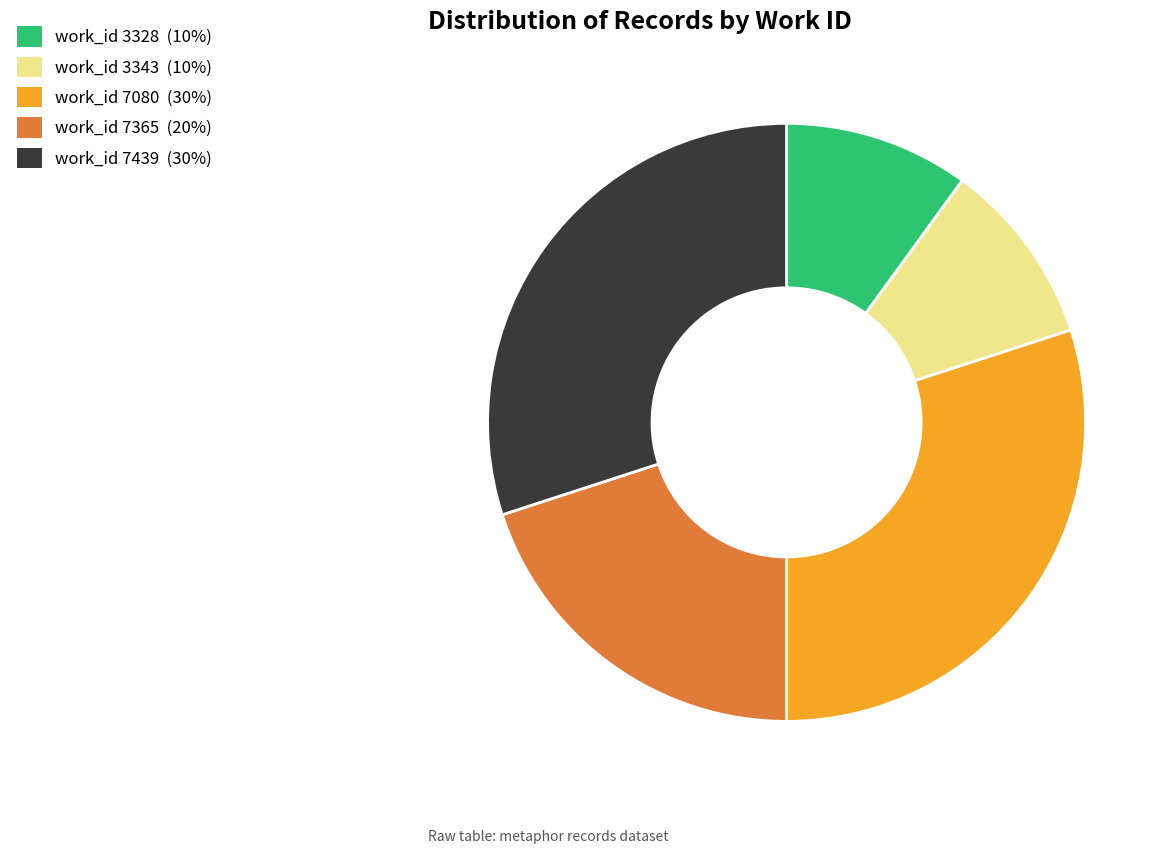

Count the number of slices in the pie.

5